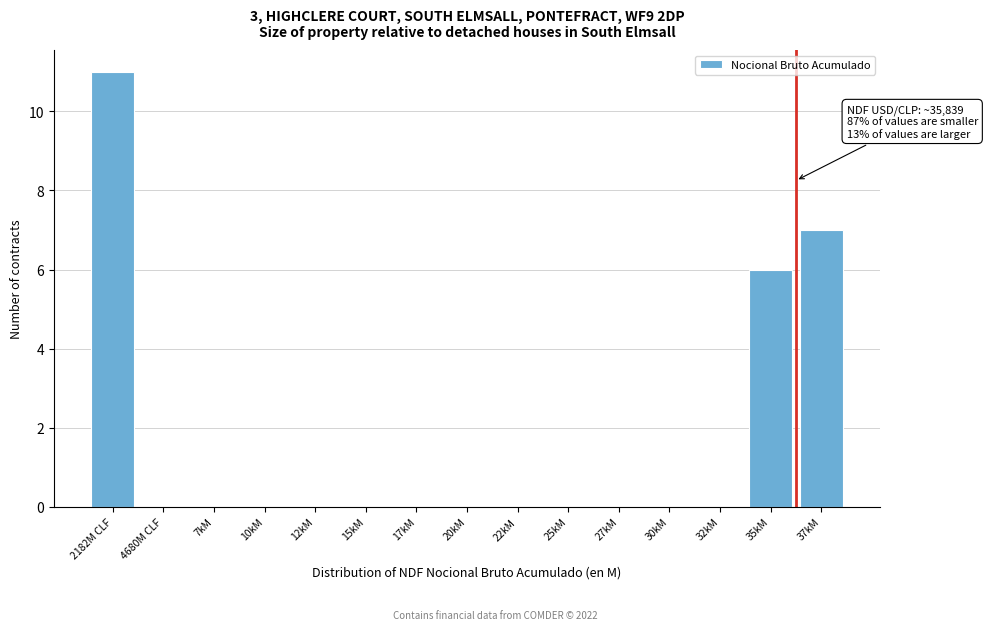

Reading right to left, list all the values displayed in this chart.

37kM=7	35kM=6	32kM=0	30kM=0	27kM=0	25kM=0	22kM=0	20kM=0	17kM=0	15kM=0	12kM=0	10kM=0	7kM=0	4680M CLF=0	2182M CLF=11